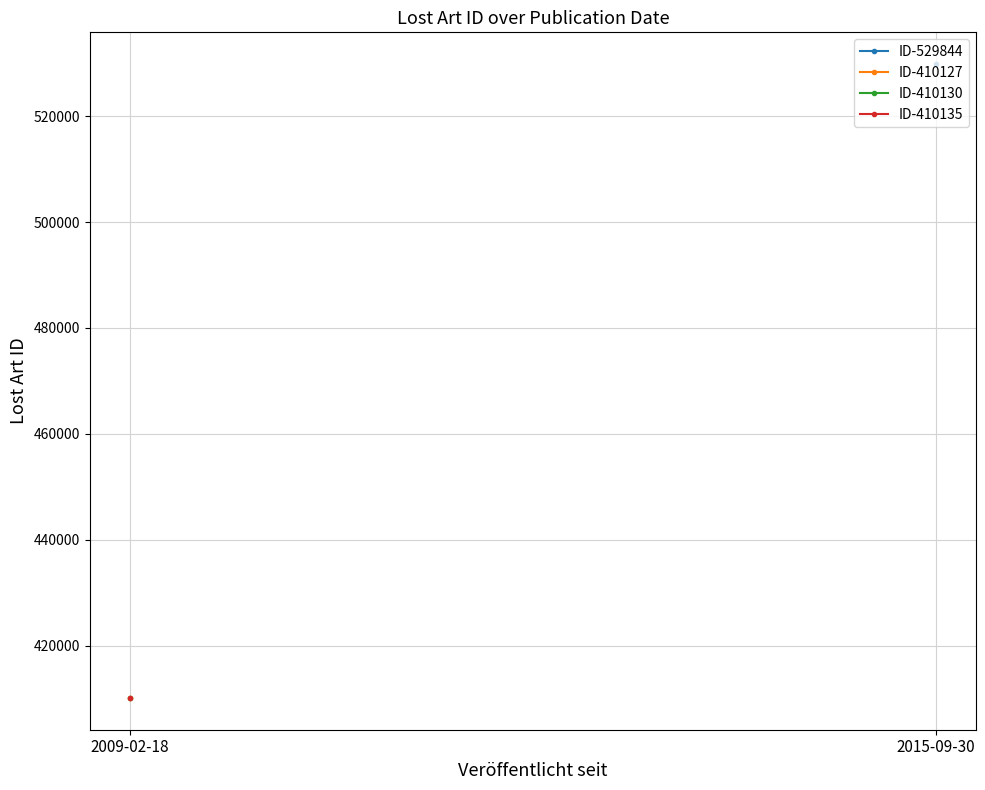

Is it true that the value at 2009-02-18 is 410127?

True